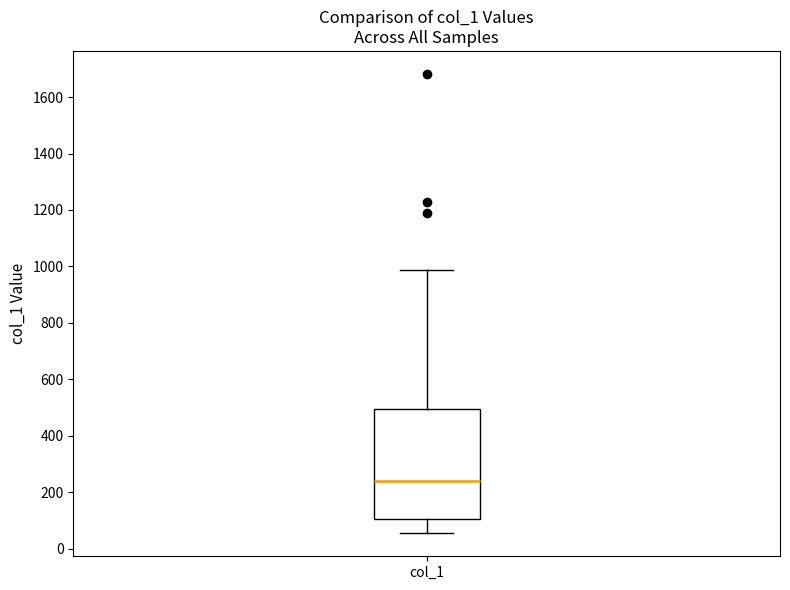

Read this box plot against the y-axis: the position of the median line, the range covered by the box, and the ends of both whiskers. The values are not printed on the chart, so give them approximately, as read against the axis.

median 240, box 100 to 500, whiskers 60 to 980